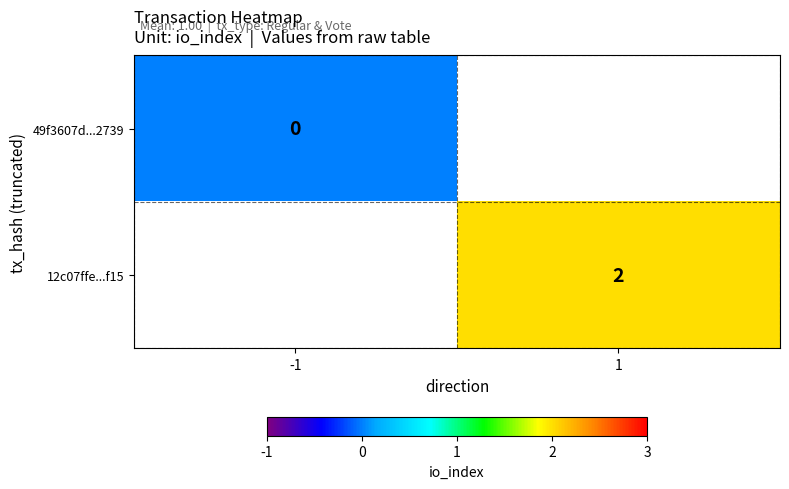

Is the value of 12c07ffe...f15 at 1 greater than the value of 49f3607d...2739 at -1?

Yes